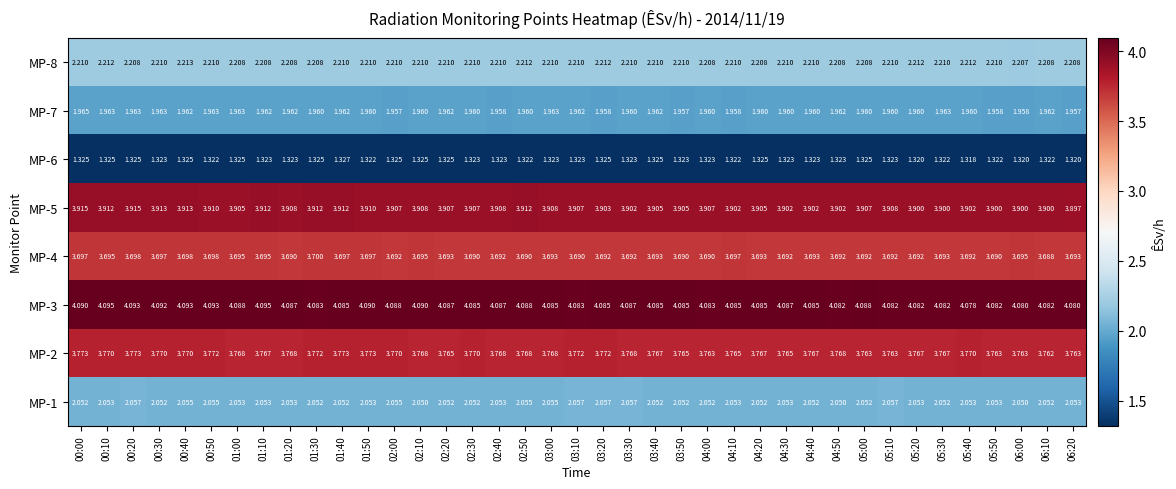

How many distinct data groups are displayed?

8